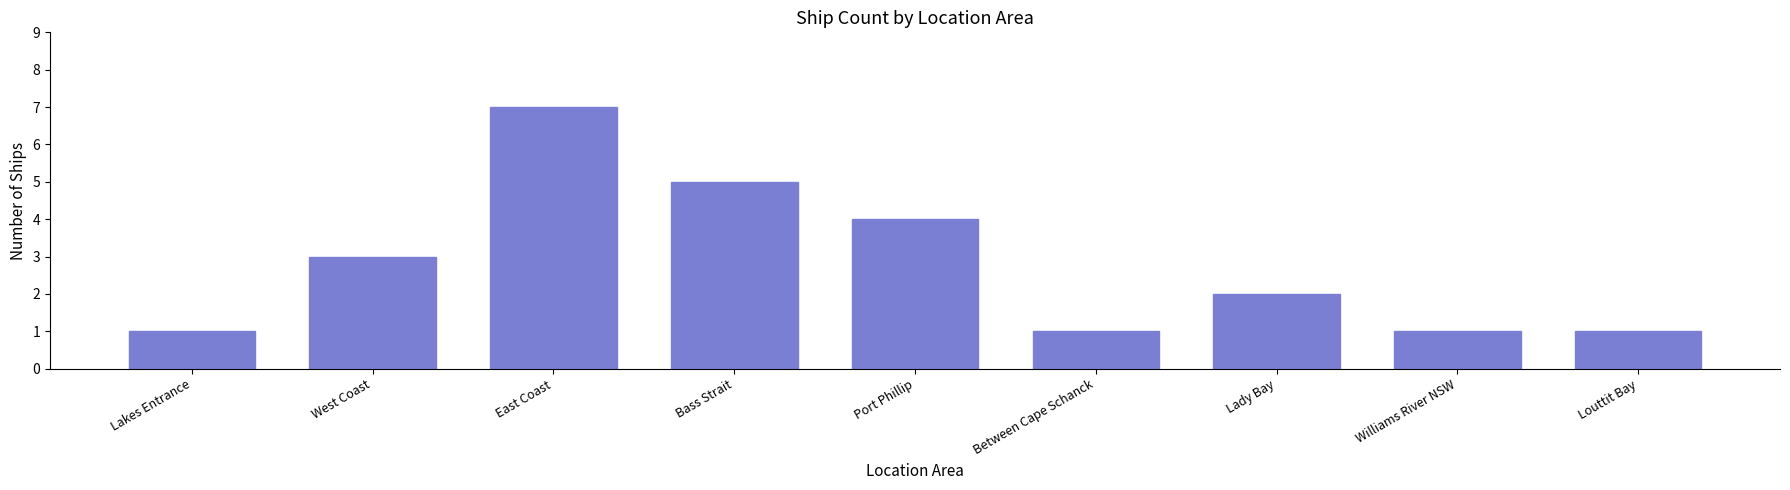

How many data points are less than 2?

4